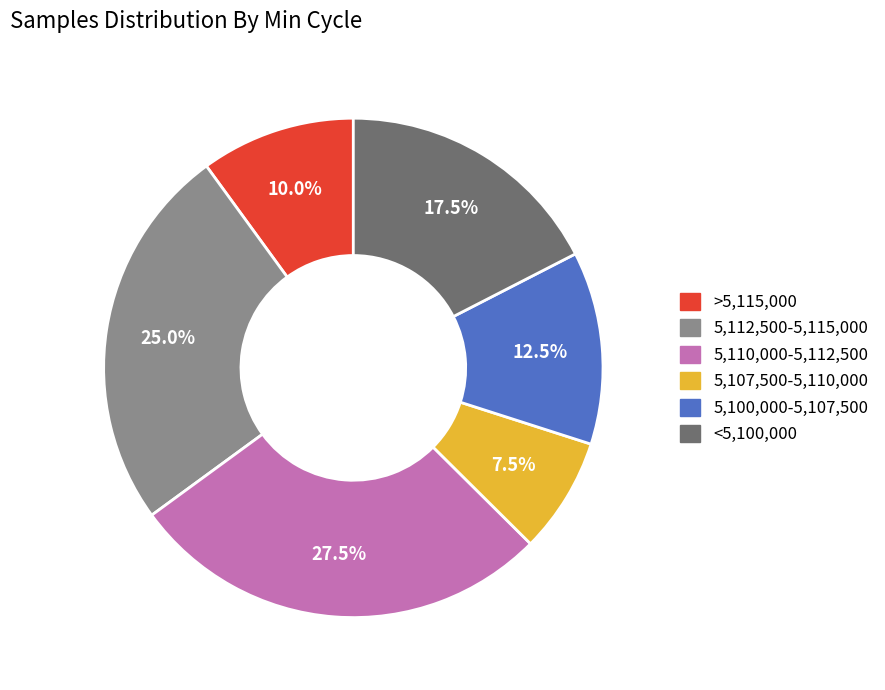

How many segments does this pie chart have?

6